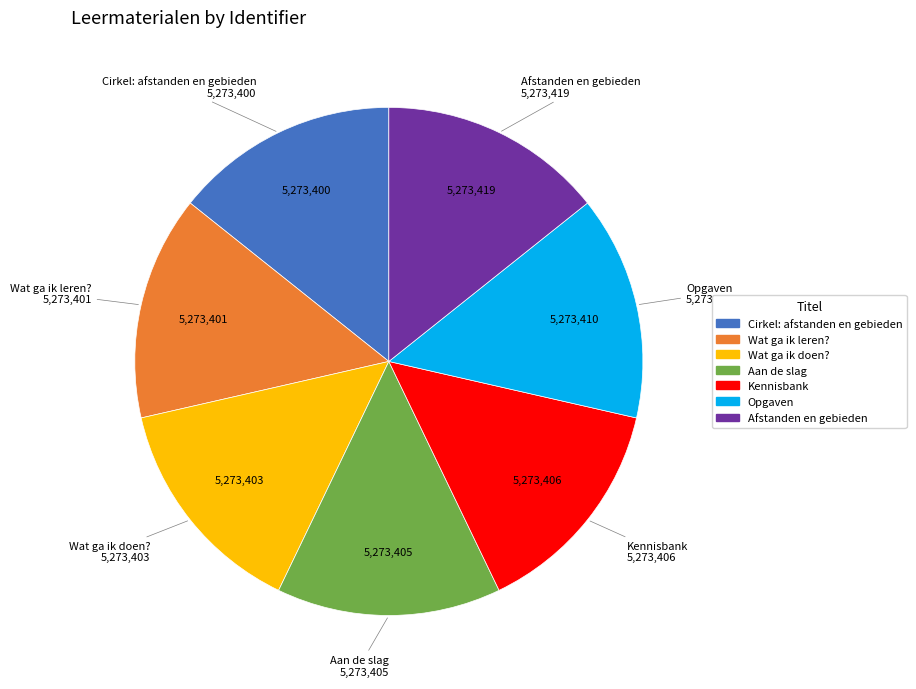

Does Kennisbank account for over 50% of the chart?

No